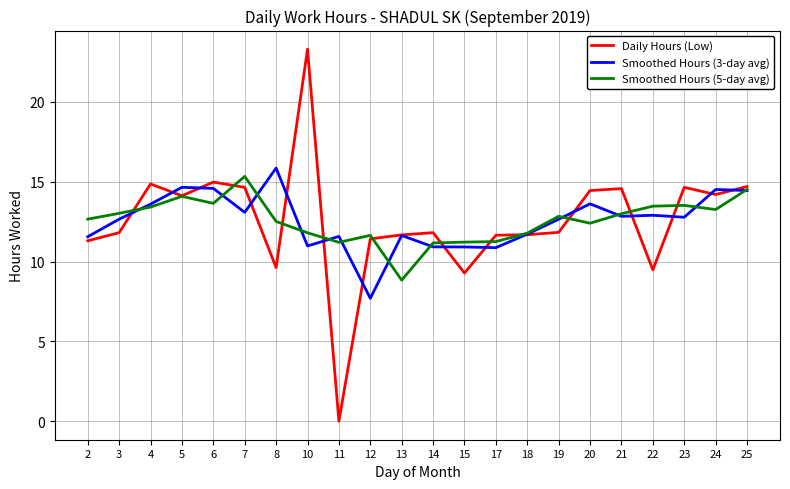

True or false: Smoothed Hours (3-day avg) has a value of 13.1 at 7.

True